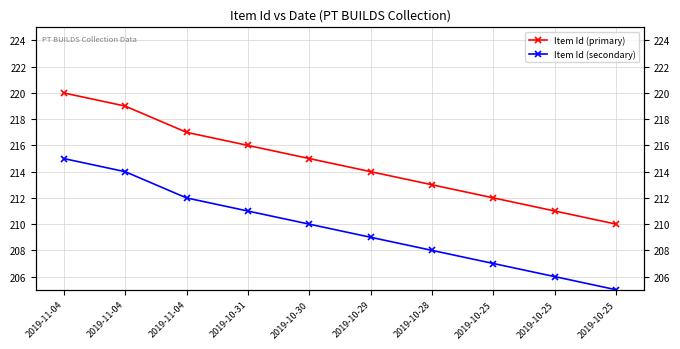

Which series changed the most between 2019-11-04 and 2019-10-25?

Item Id (primary)